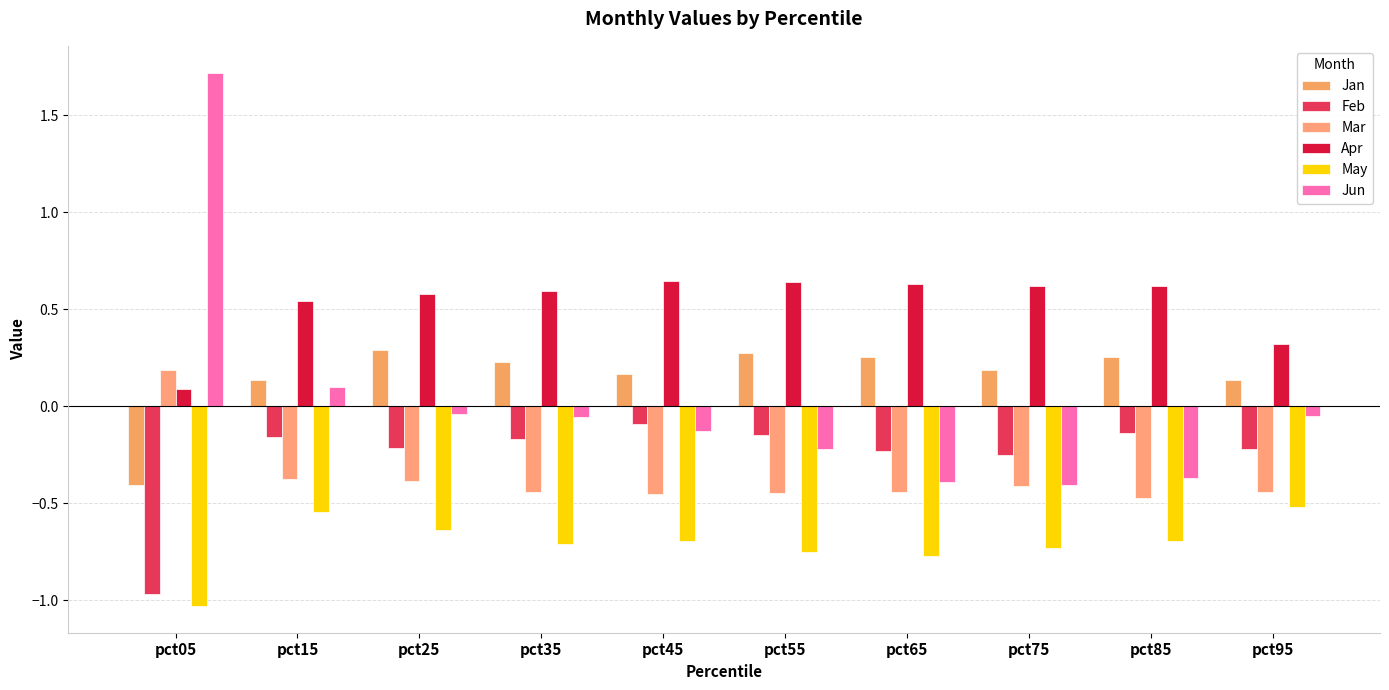

What is the smallest value displayed?

-1.0